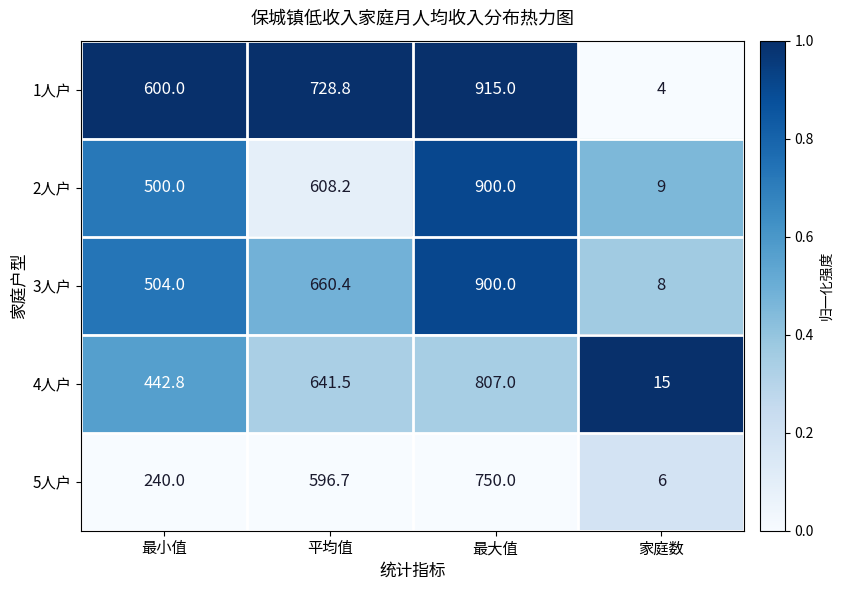

Reading left to right, what are all the values shown in this chart?

1人户: 600.0	728.8	915.0	4.0
2人户: 500.0	608.2	900.0	9.0
3人户: 504.0	660.4	900.0	8.0
4人户: 442.8	641.5	807.0	15.0
5人户: 240.0	596.7	750.0	6.0